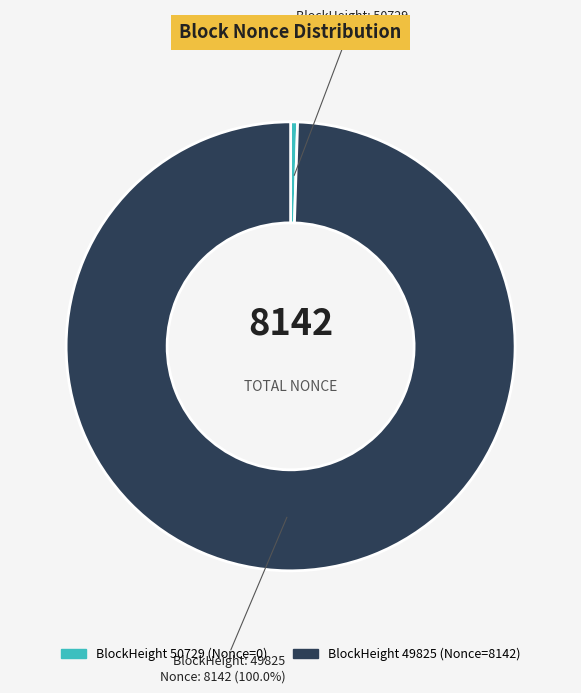

How many segments does this pie chart have?

2